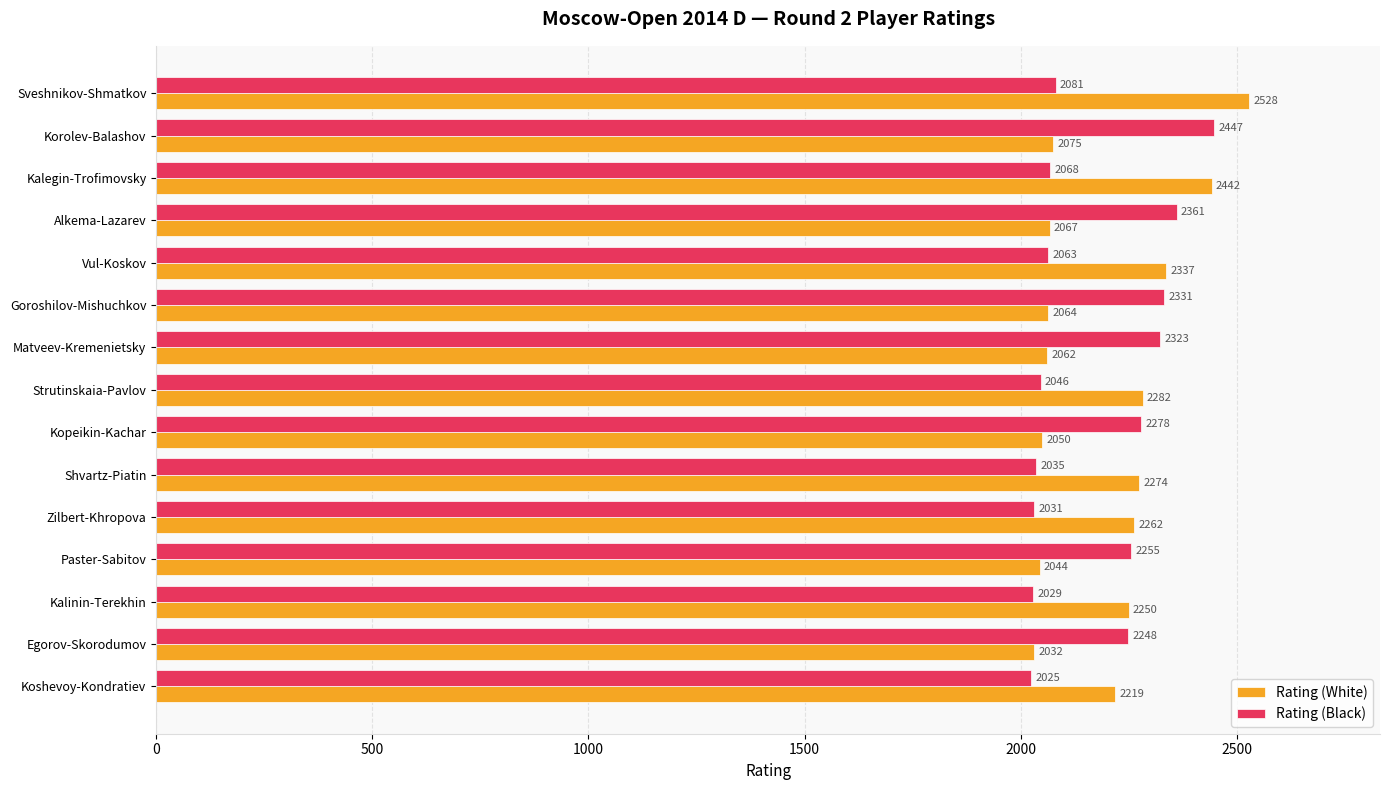

List the series in order of their peak value, highest first.

Rating (White), Rating (Black)